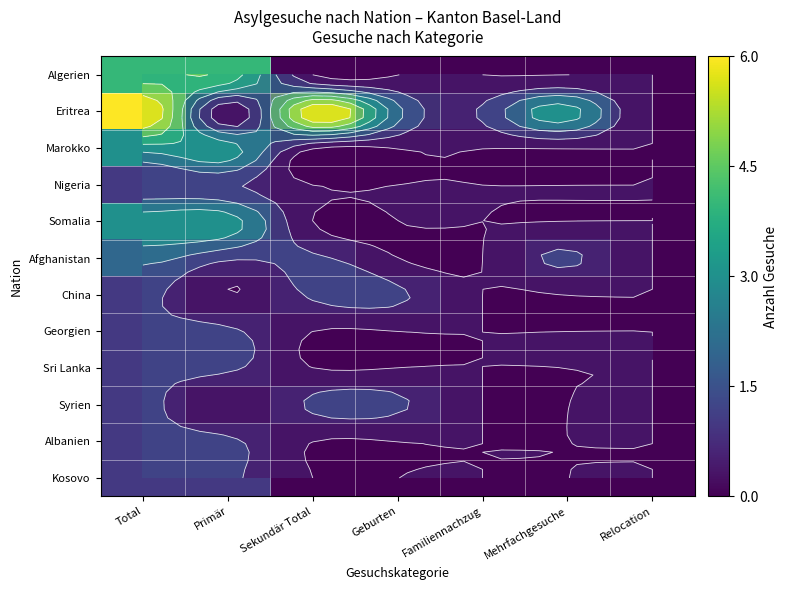

List the series in order of their peak value, lowest first.

Nigeria, China, Georgien, Sri Lanka, Syrien, Albanien, Kosovo, Afghanistan, Marokko, Somalia, Algerien, Eritrea